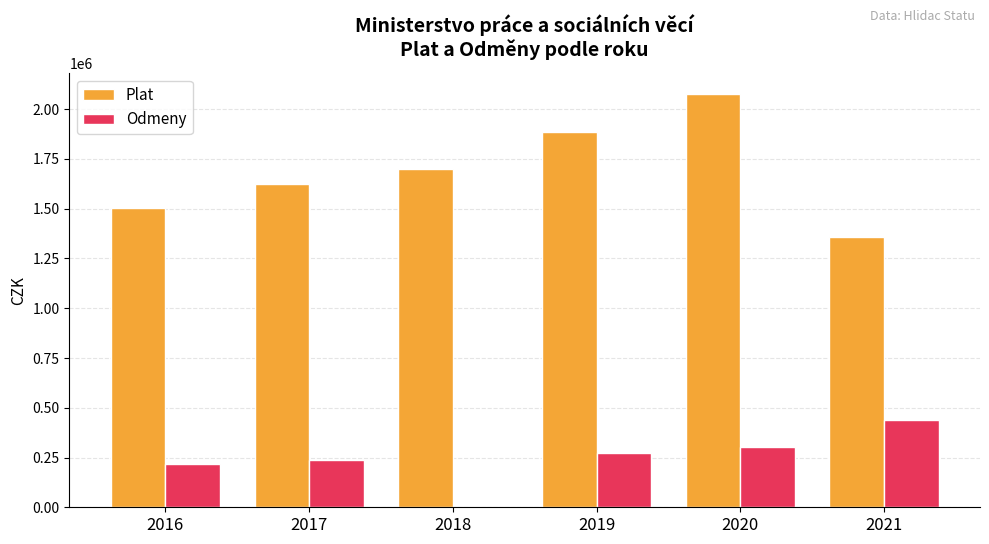

What is the sum of the Odmeny values at 2017 and 2021?

677600